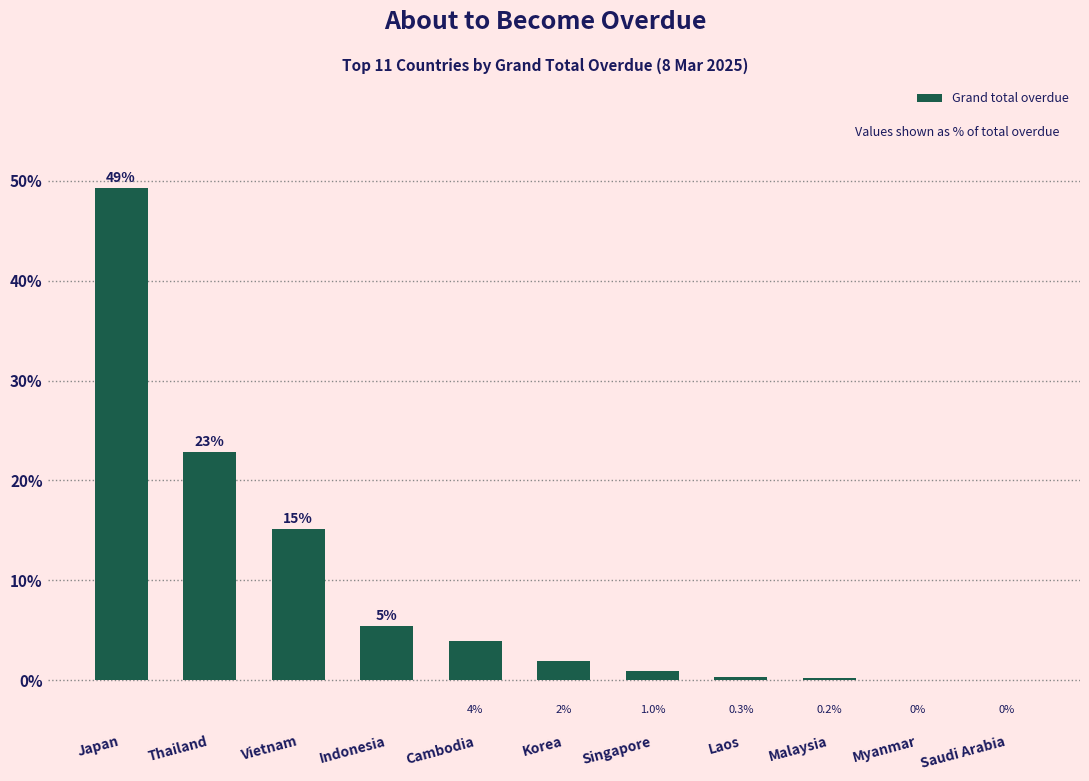

Reading left to right, extract all data points from this chart.

Japan=49.3	Thailand=22.8	Vietnam=15.1	Indonesia=5.4	Cambodia=3.9	Korea=2.0	Singapore=1.0	Laos=0.3	Malaysia=0.2	Myanmar=0.0	Saudi Arabia=0.0